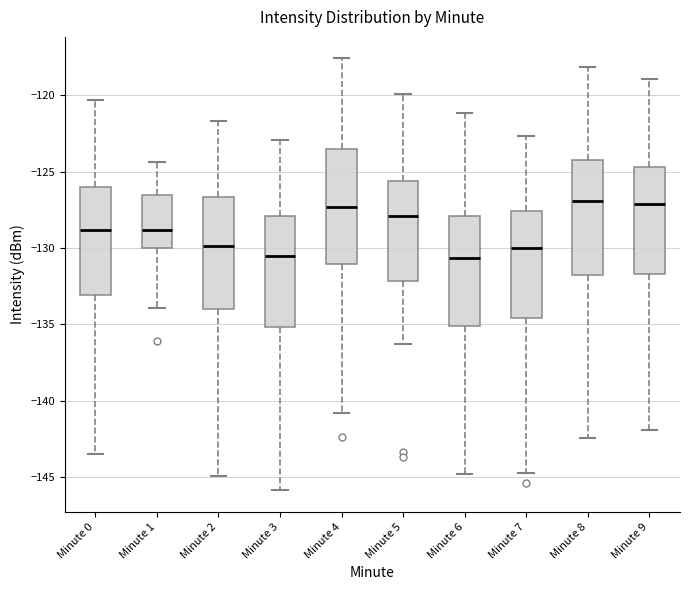

Reading left to right, read every box against the y-axis: the position of its median line, the range the box covers, and the ends of its whiskers. The values are not printed on the chart, so give them approximately, as read against the axis.

Minute 0: median -129.0, box -133.0 to -126.0, whiskers -143.5 to -120.5
Minute 1: median -129.0, box -130.0 to -126.5, whiskers -134.0 to -124.5
Minute 2: median -130.0, box -134.0 to -126.5, whiskers -145.0 to -121.5
Minute 3: median -130.5, box -135.0 to -128.0, whiskers -146.0 to -123.0
Minute 4: median -127.5, box -131.0 to -123.5, whiskers -141.0 to -117.5
Minute 5: median -128.0, box -132.0 to -125.5, whiskers -136.5 to -120.0
Minute 6: median -130.5, box -135.0 to -128.0, whiskers -145.0 to -121.0
Minute 7: median -130.0, box -134.5 to -127.5, whiskers -144.5 to -122.5
Minute 8: median -127.0, box -132.0 to -124.0, whiskers -142.5 to -118.0
Minute 9: median -127.0, box -131.5 to -124.5, whiskers -142.0 to -119.0